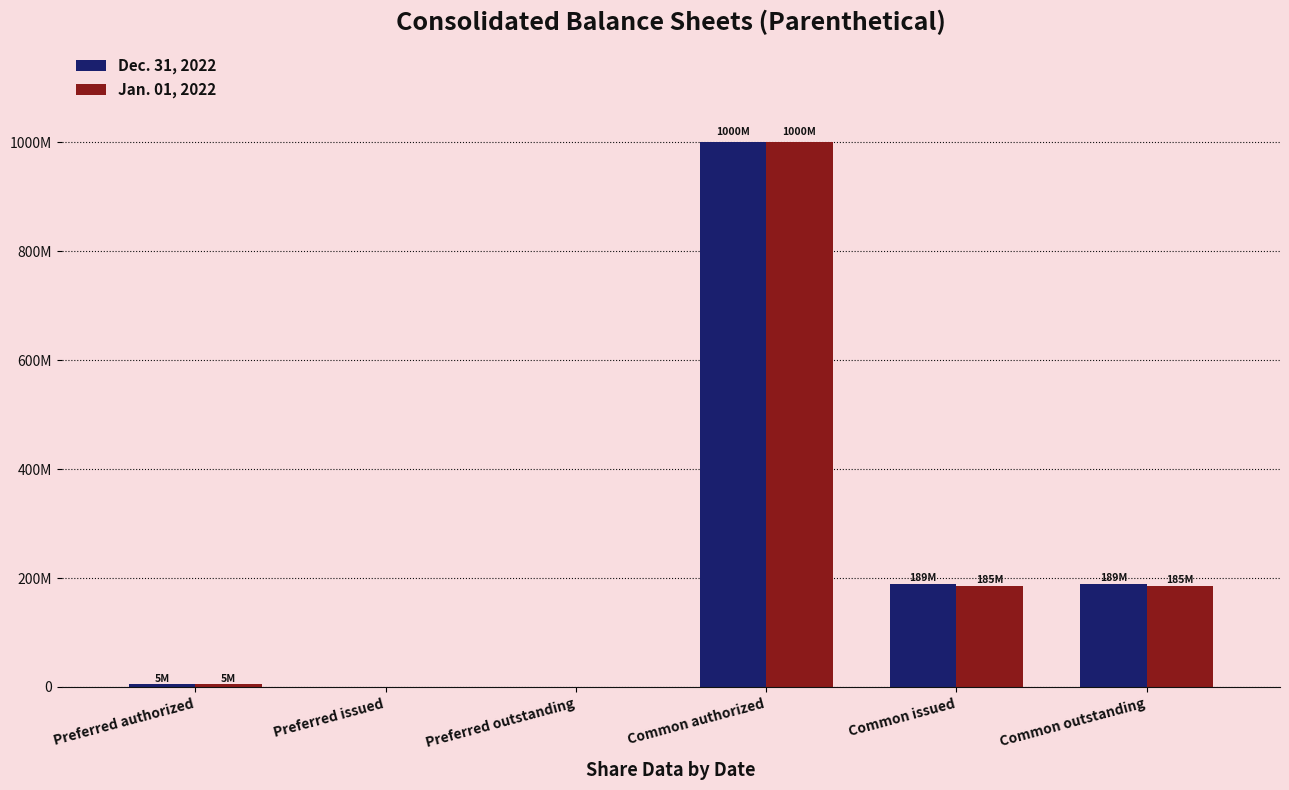

Reading left to right, list all the values displayed in this chart.

Dec. 31, 2022: 5000000	0	0	1000000000	188859165	188859165
Jan. 01, 2022: 5000000	0	0	1000000000	184732268	184732268